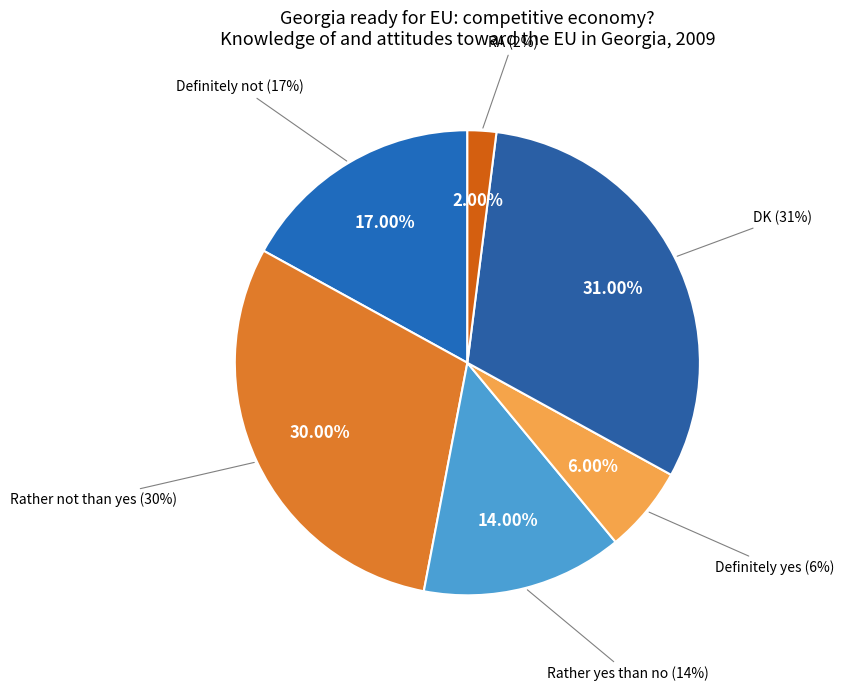

Which category has the biggest portion of the pie?

DK